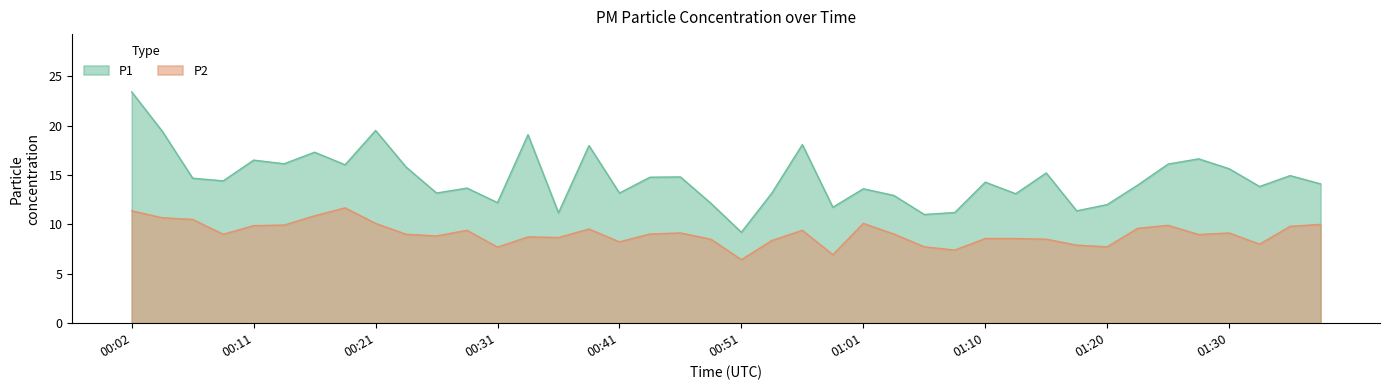

Is it true that P2 equals 18.6 at 00:04?

False